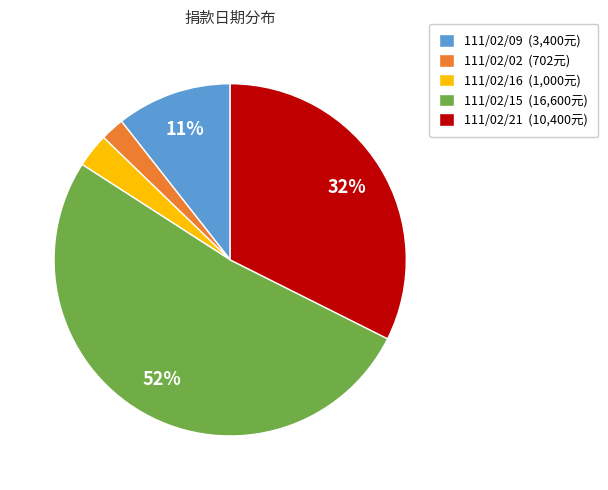

What percentage is the 111/02/15 (16,600元) slice, to the nearest percent?

52%